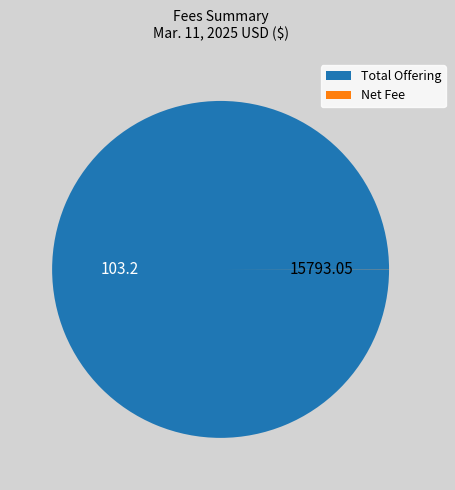

Which slice is the largest?

Total Offering